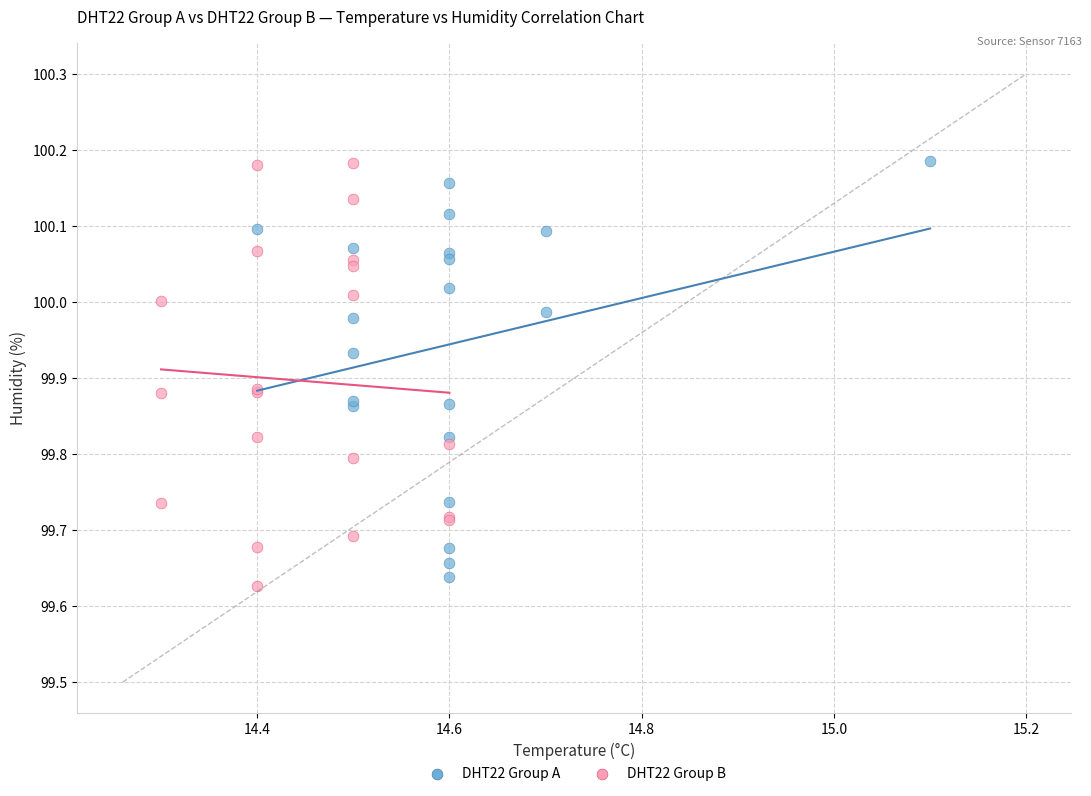

Which series contains the lowest Y value?

DHT22 Group B